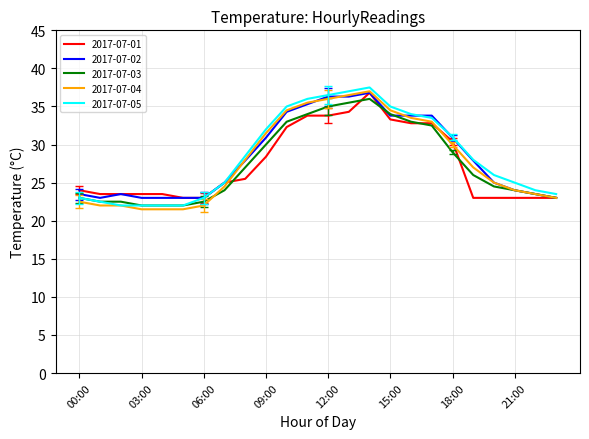

What is the lowest value of the 2017-07-02 series?

23.0